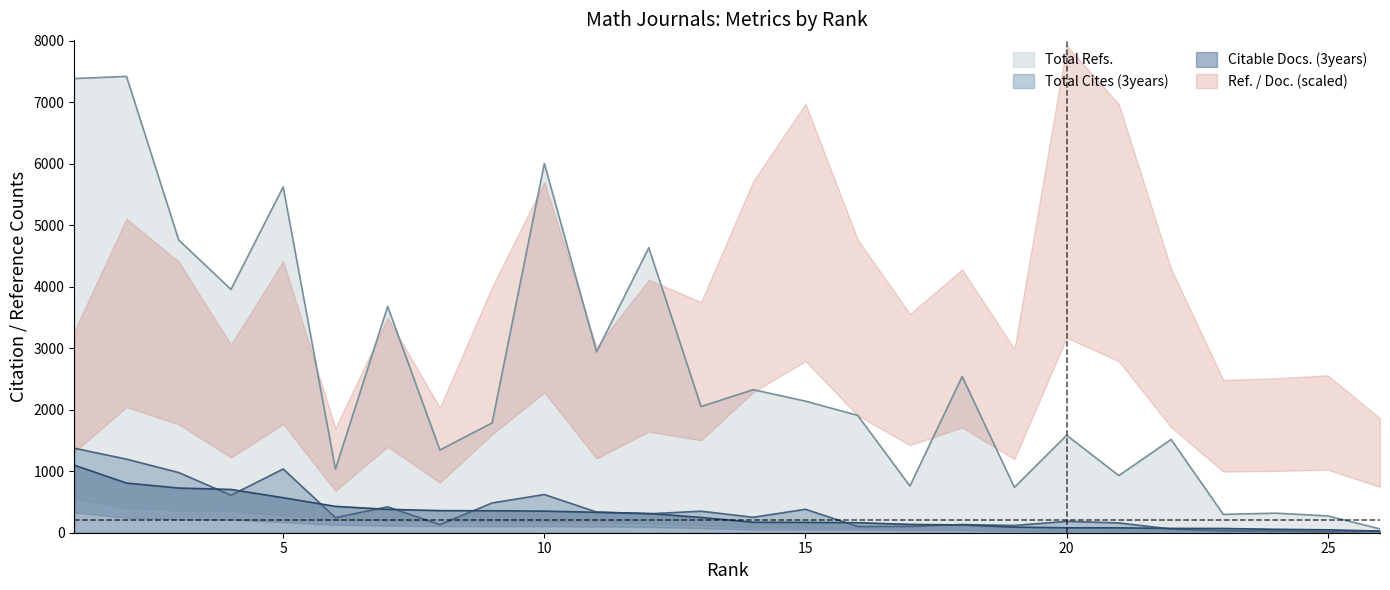

Which series changed the most between 2 and 3?

Total Refs.